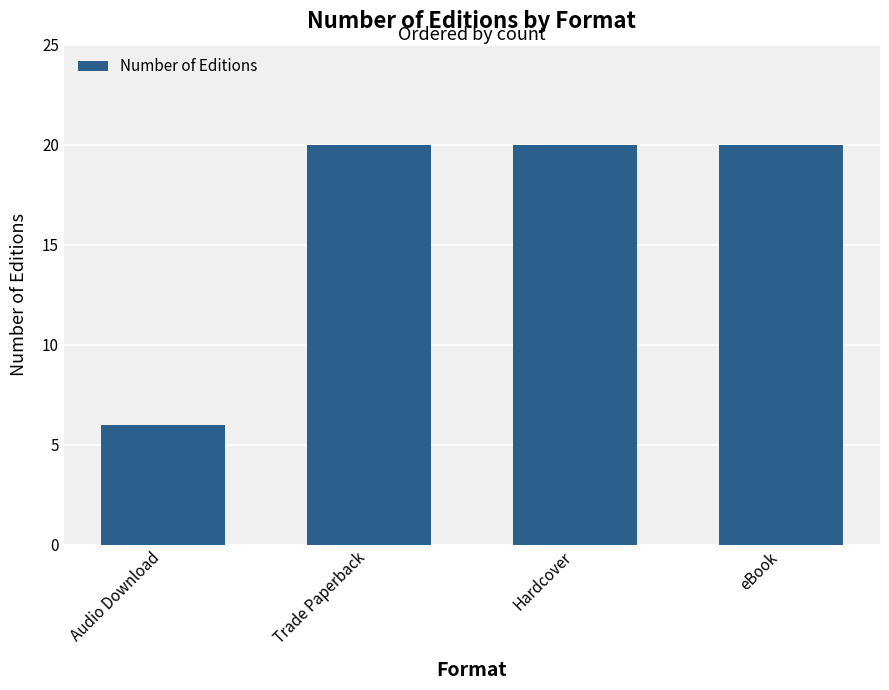

What is the label of the 3rd bar from the right?

Trade Paperback